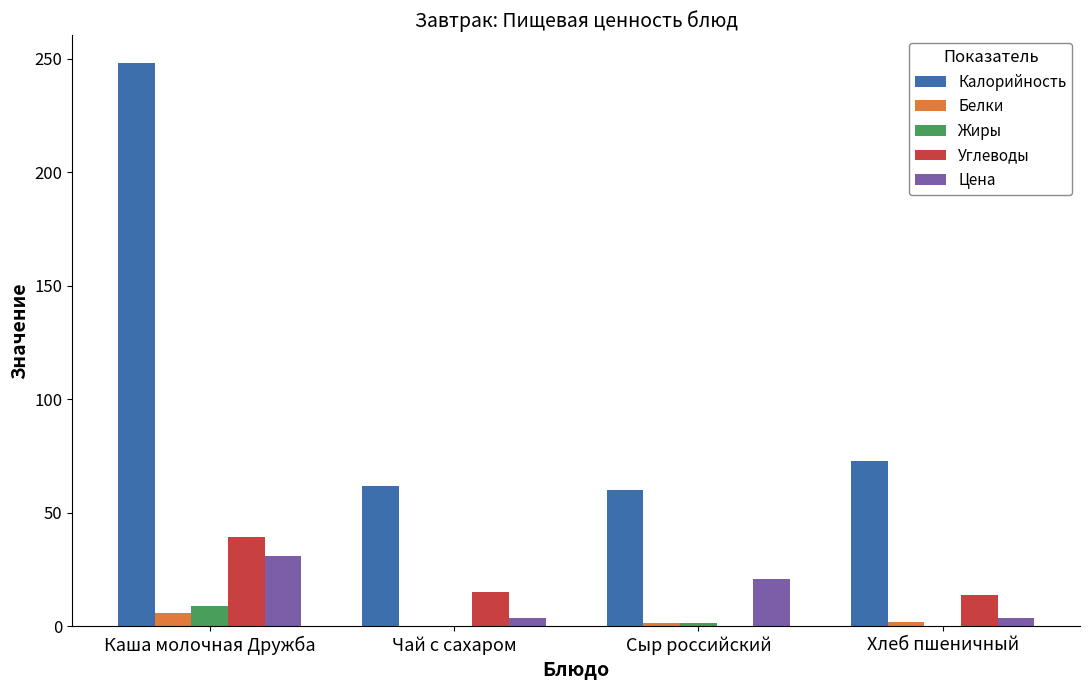

Between Каша молочная Дружба and Сыр российский, which series saw the biggest shift?

Калорийность